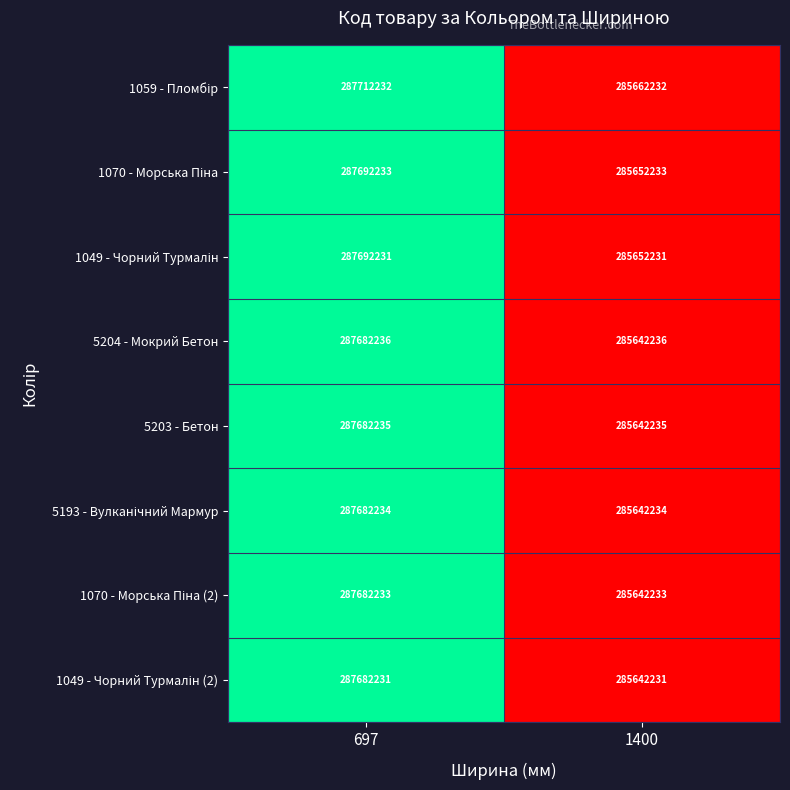

At which category does the chart reach its peak across all series?

697